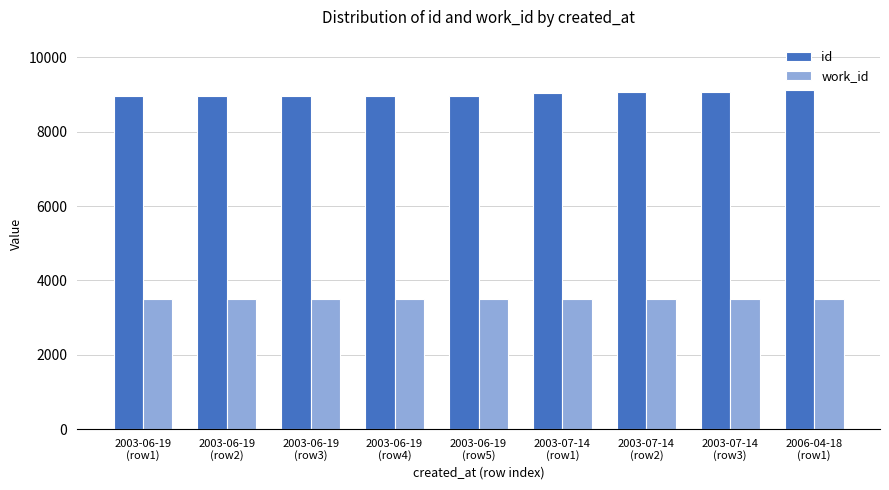

What is the label of the 6th bar from the right?

2003-06-19
(row4)